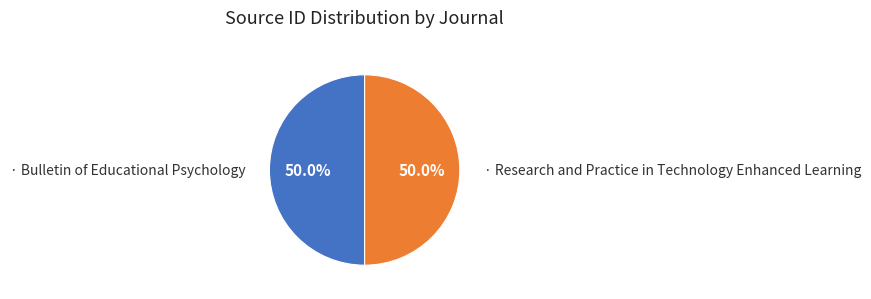

Rank the categories by value from lowest to highest.

Bulletin of Educational Psychology, Research and Practice in Technology Enhanced Learning